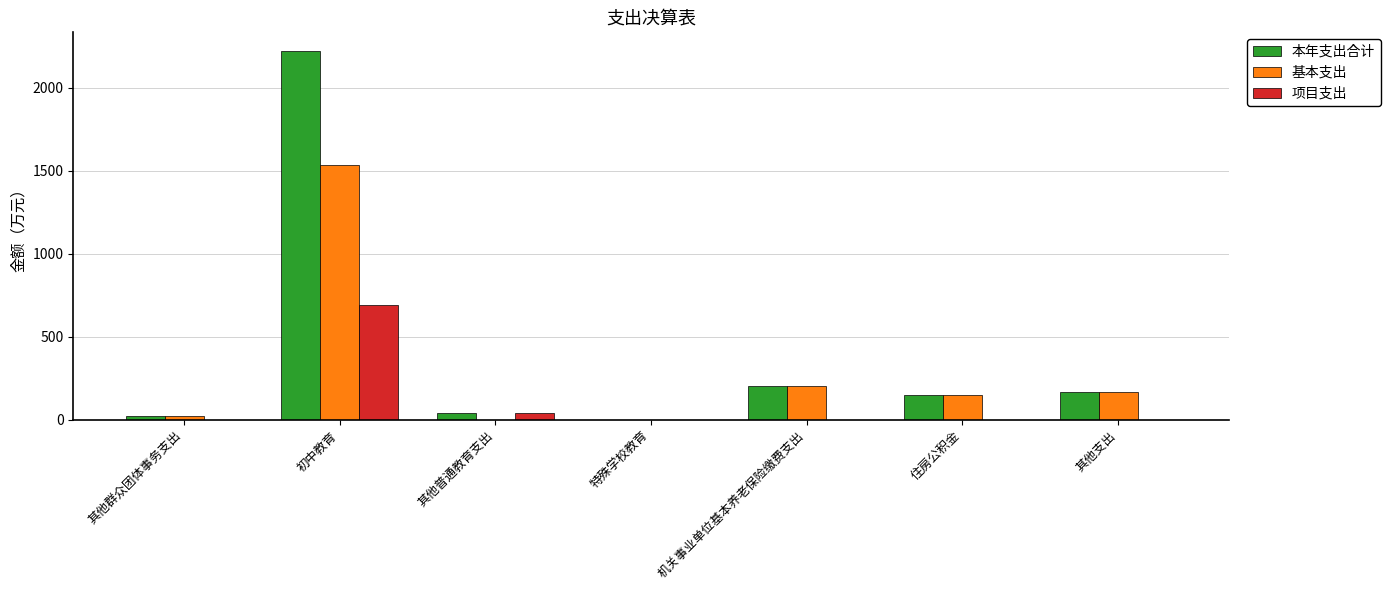

Between 初中教育 and 其他普通教育支出, which series saw the biggest shift?

本年支出合计